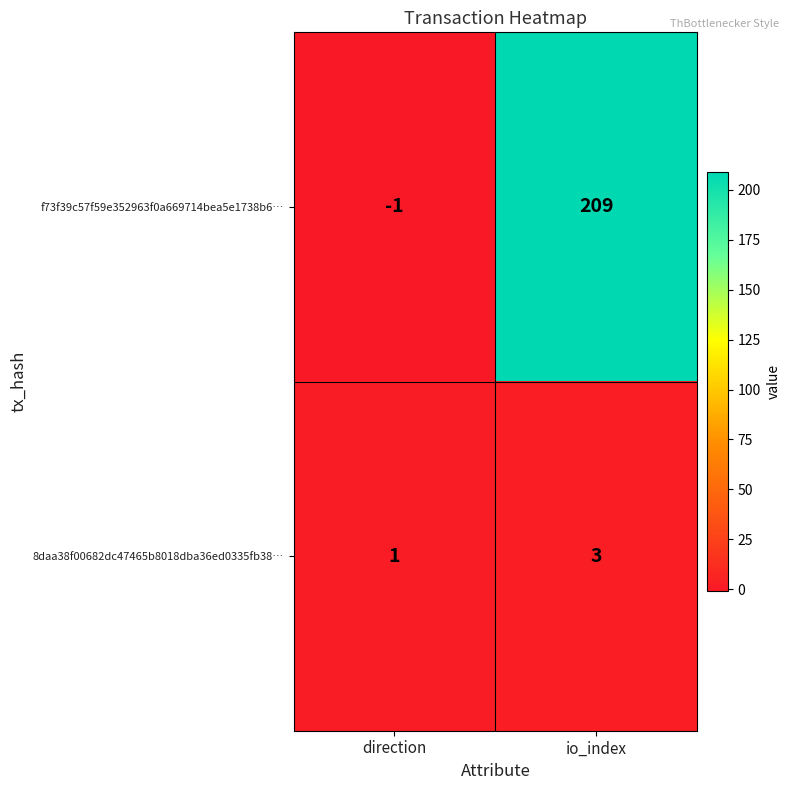

What is the sum of the 8daa38f00682dc47465b8018dba36ed0335fb38… values at direction and io_index?

4